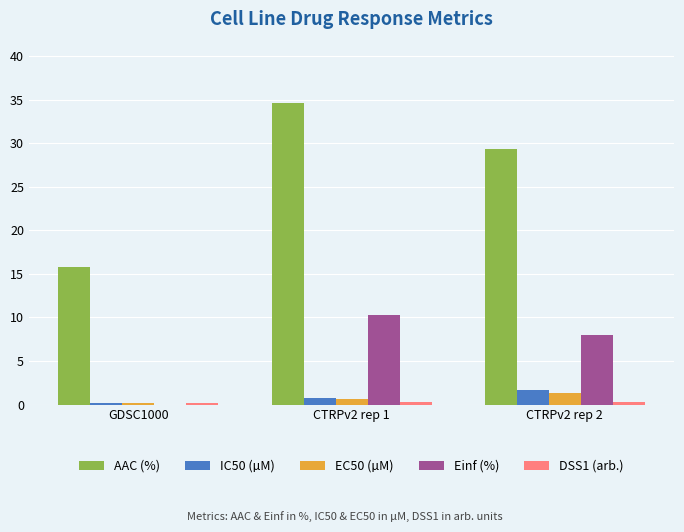

What is the maximum value shown in the chart?

34.7